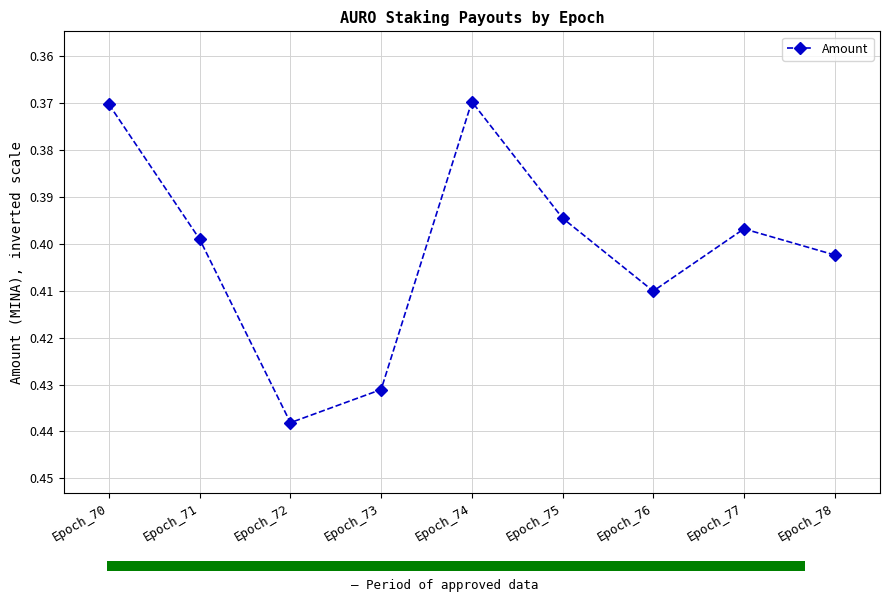

Does the chart contain stacked bars?

No